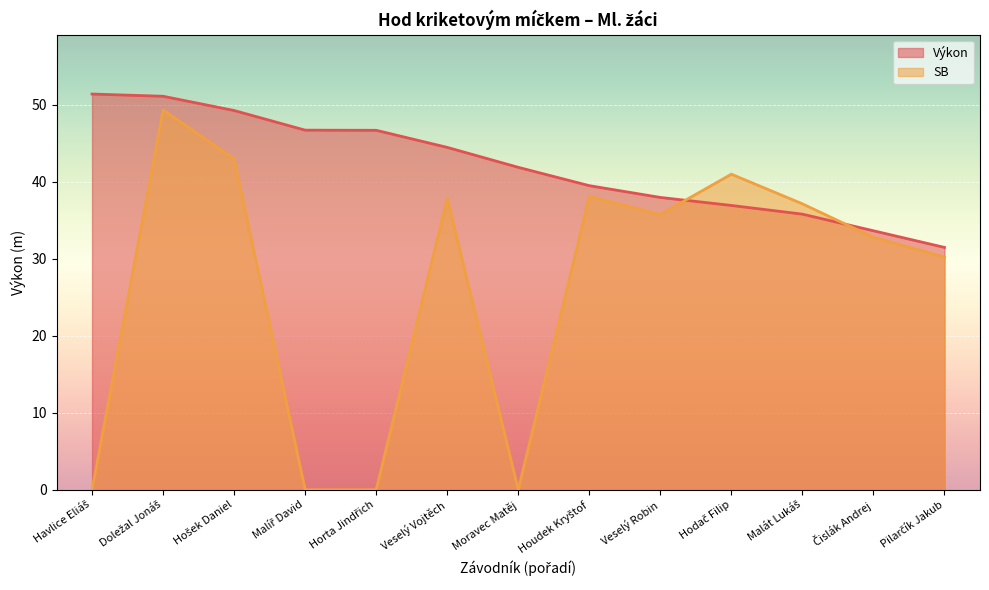

Between Doležal Jonáš and Hodač Filip, which is larger?

Doležal Jonáš